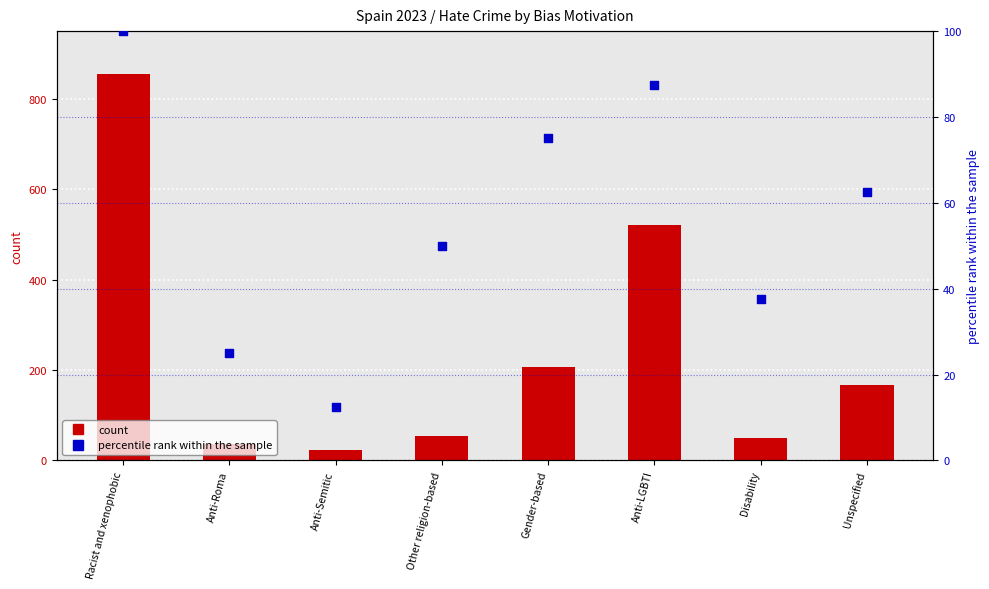

Which series reaches the minimum Y coordinate?

percentile rank within the sample